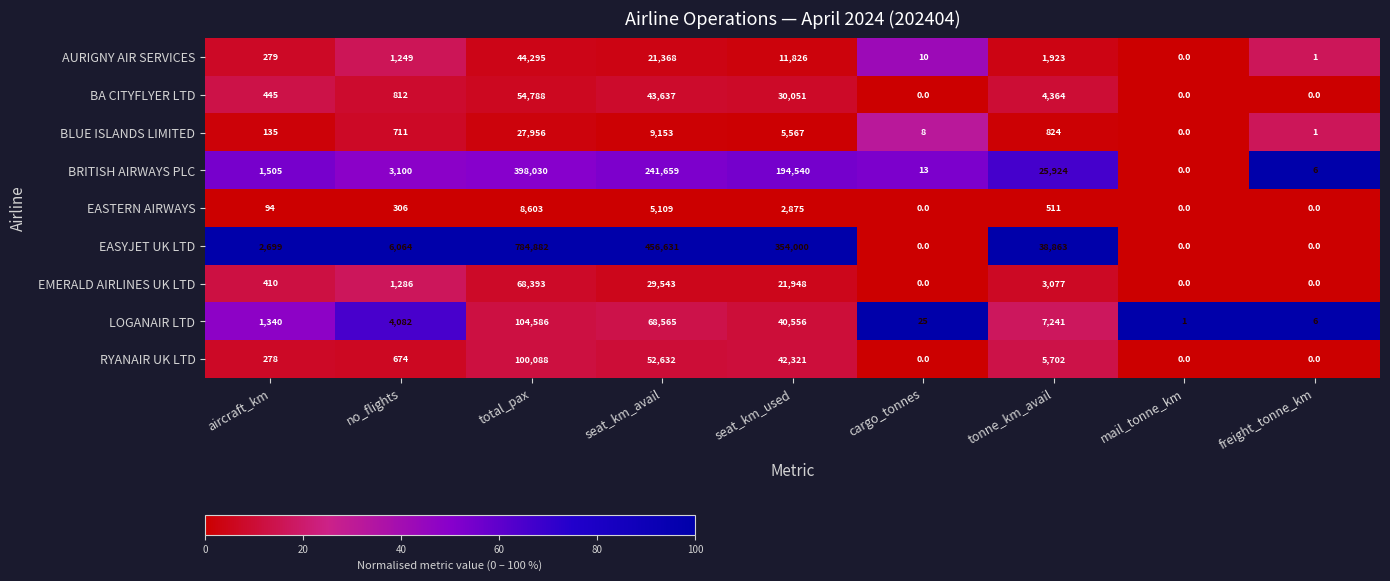

Between seat_km_used and freight_tonne_km, which series saw the biggest shift?

EASYJET UK LTD